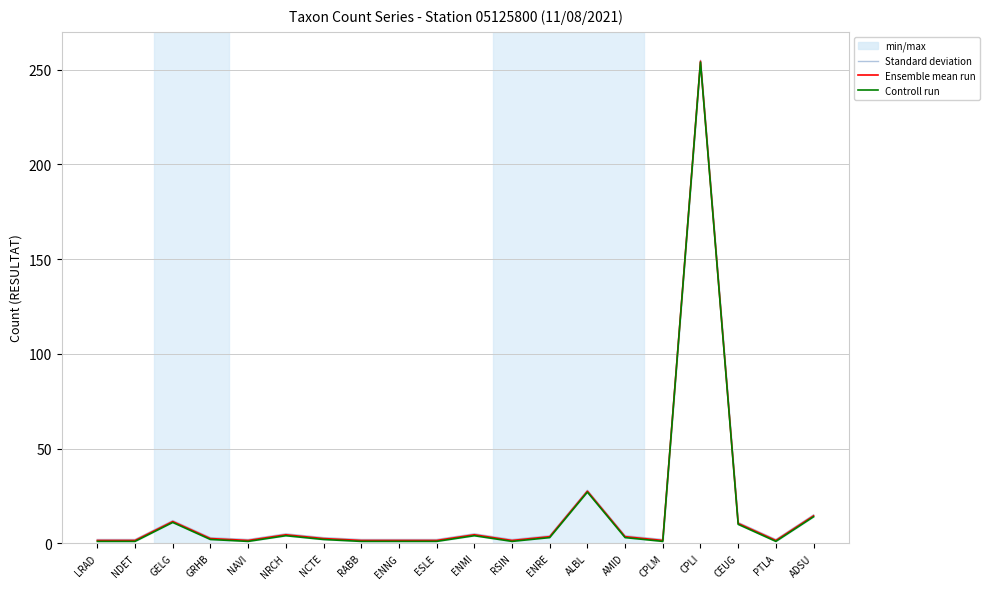

What is the label of the 16th point from the right?

NAVI